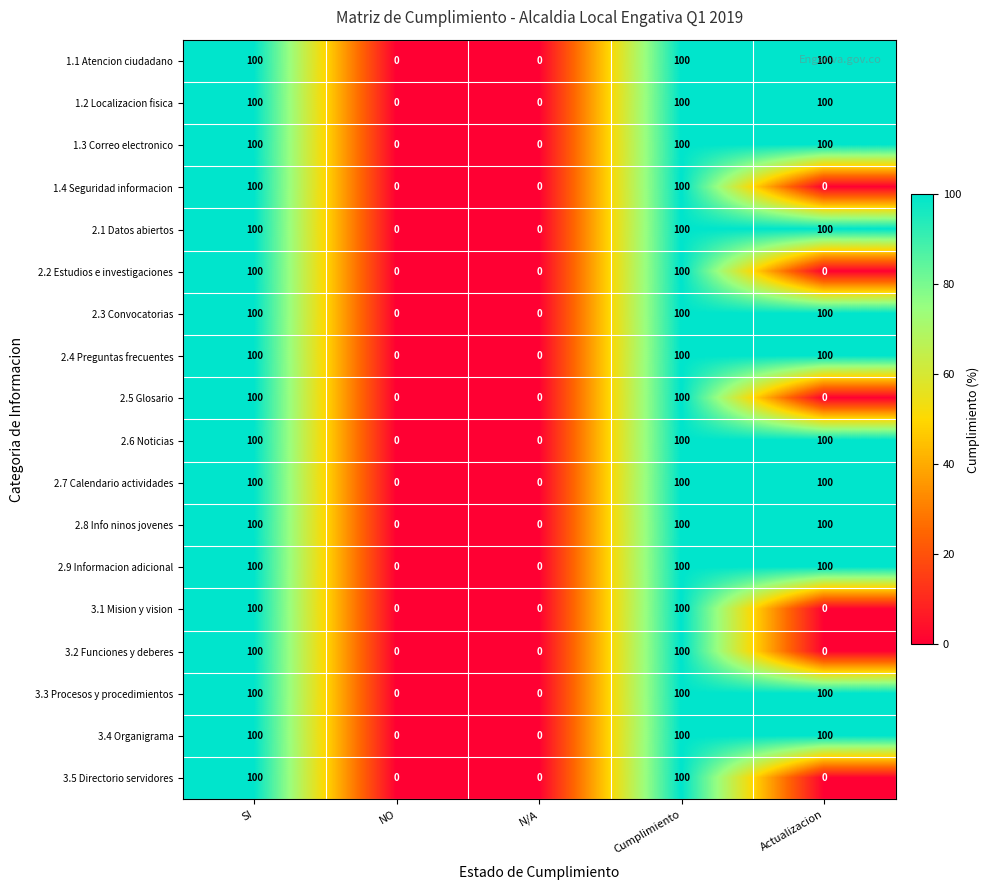

What is the average value of the 2.2 Estudios e investigaciones series?

40